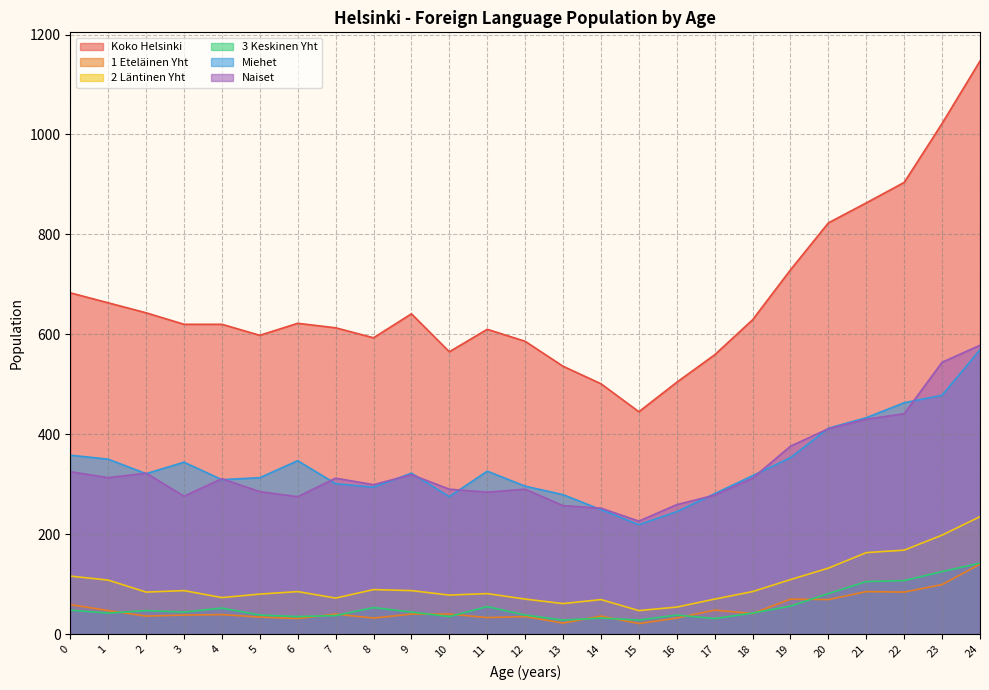

Where do Naiset and Miehet first cross each other?

1 and 2